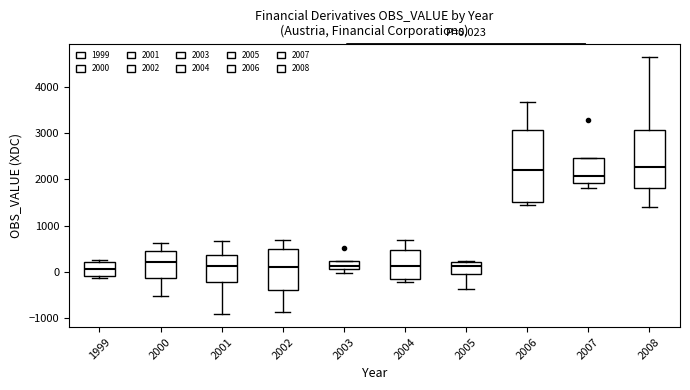

Which box is the tallest, from its lower edge to its upper edge?

2006